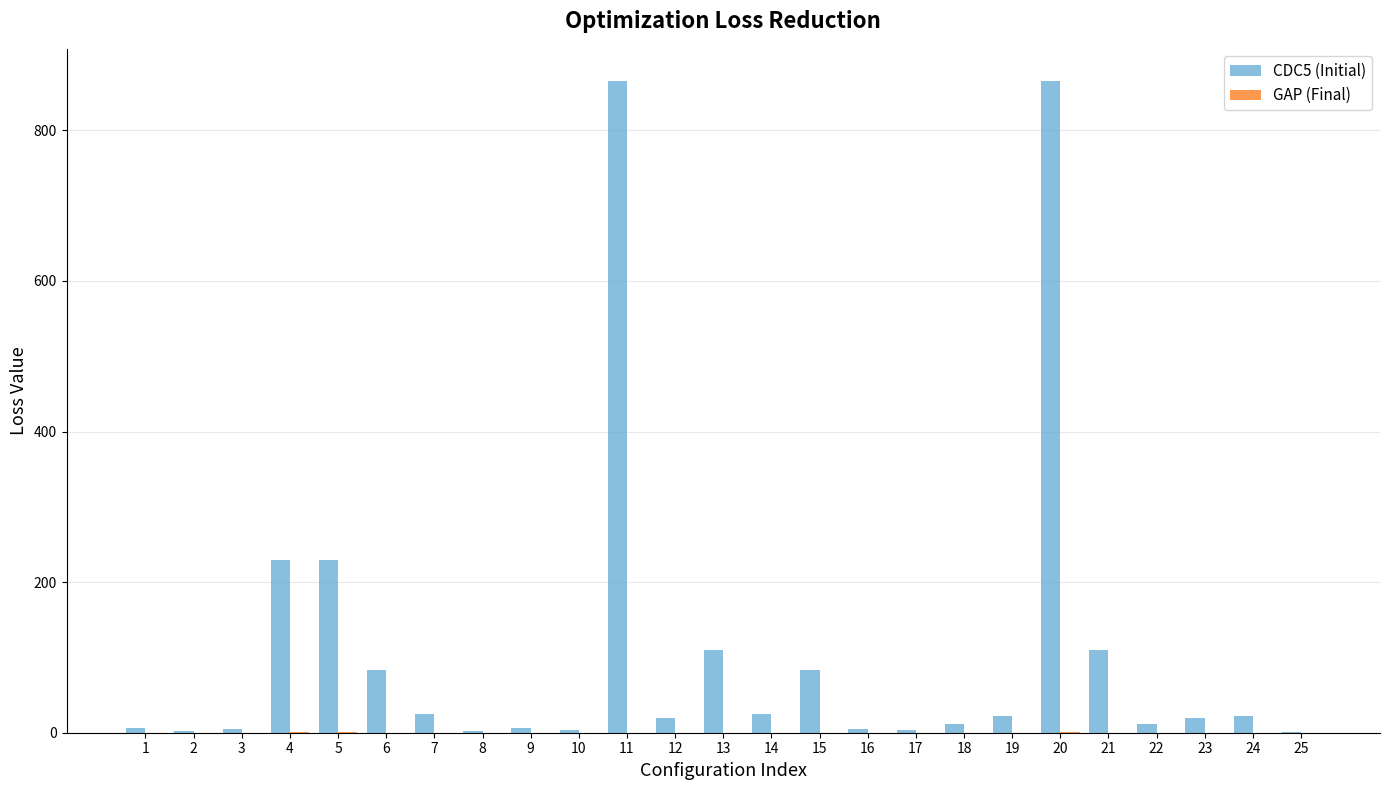

The value of CDC5 (Initial) at 13 is 110. True or false?

True